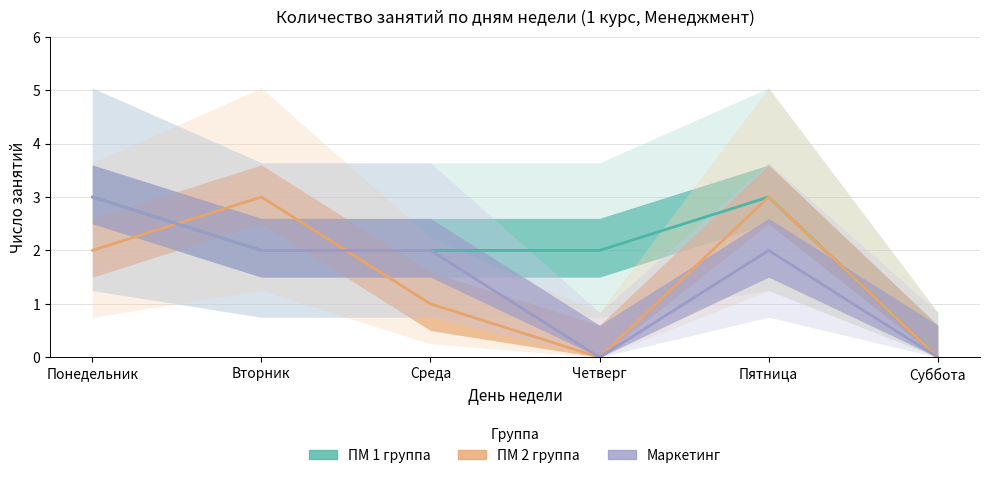

What is the label of the 2nd point from the left?

Вторник